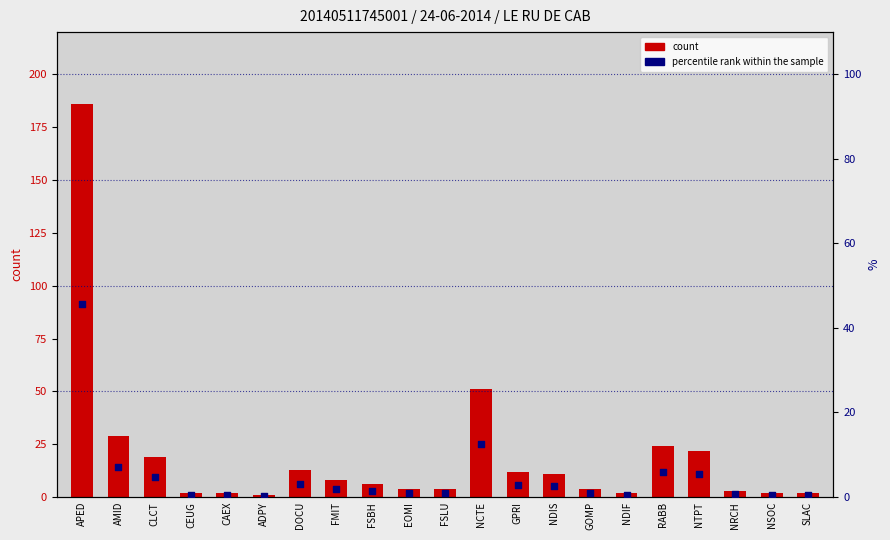

At how many categories does at least one series exceed 20?

5